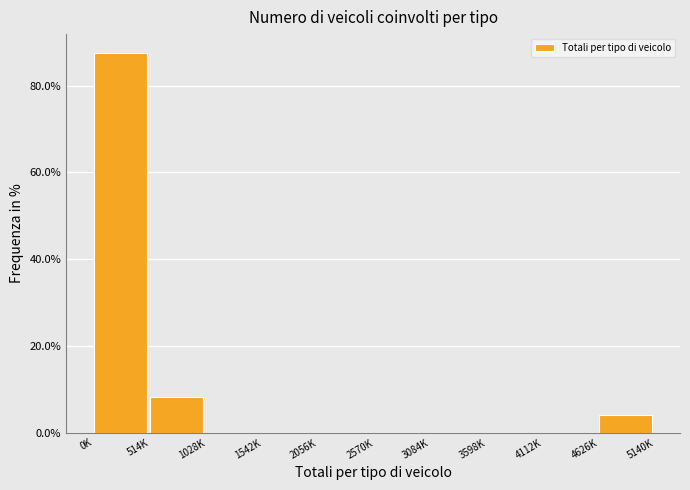

Reading left to right, extract all data points from this chart.

0K=87.5	514K=8.3	1028K=0.0	1542K=0.0	2056K=0.0	2570K=0.0	3084K=0.0	3598K=0.0	4112K=0.0	4626K=4.2